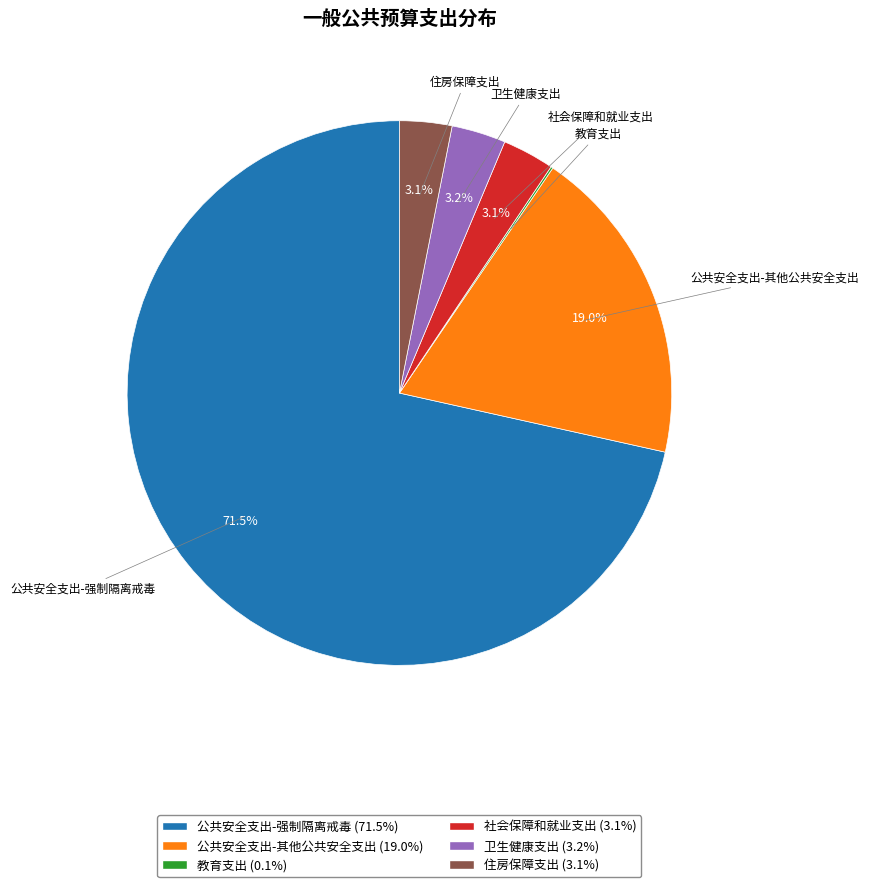

Does 公共安全支出-其他公共安全支出 represent more than half of the total?

No